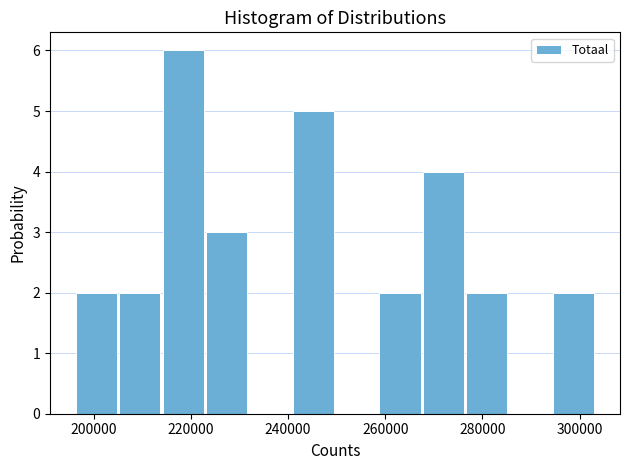

Reading left to right, list every bar in this chart as the range it spans on the x-axis followed by its height. Neither the bar edges nor the heights are printed on the chart, so give them approximately, as read against the axes.

196000 to 206000: 2
206000 to 214000: 2
214000 to 224000: 6
224000 to 232000: 3
232000 to 240000: 0
240000 to 250000: 5
250000 to 258000: 0
258000 to 268000: 2
268000 to 276000: 4
276000 to 286000: 2
286000 to 294000: 0
294000 to 304000: 2